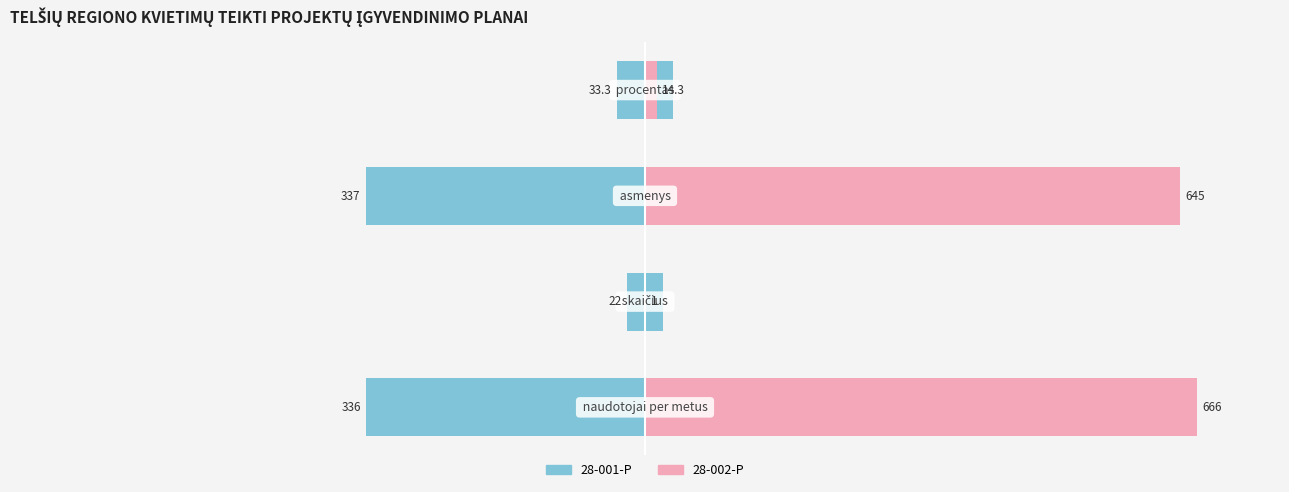

How many bars are there in each group?

2